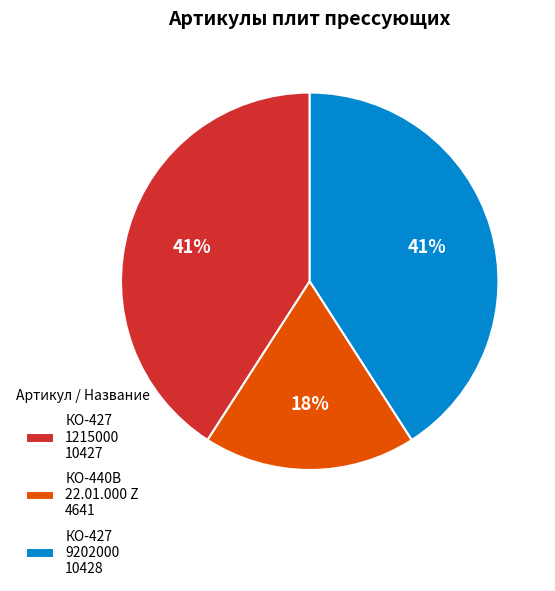

What is the ratio of the value at КО-427 1215000 10427 to the value at КО-427 9202000 10428?

1.0